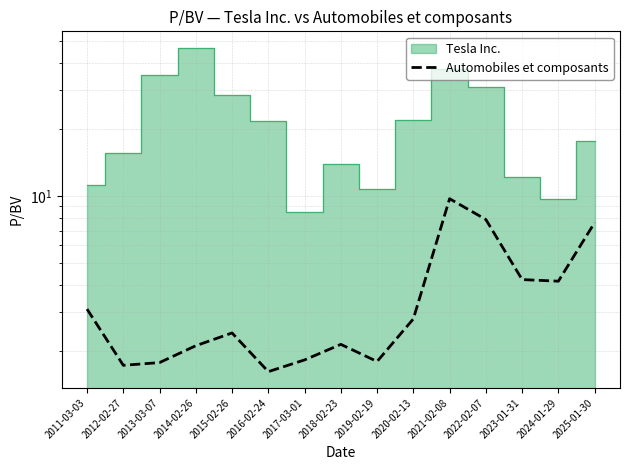

How many points are higher than both their immediate neighbors (excluding endpoints)?

3